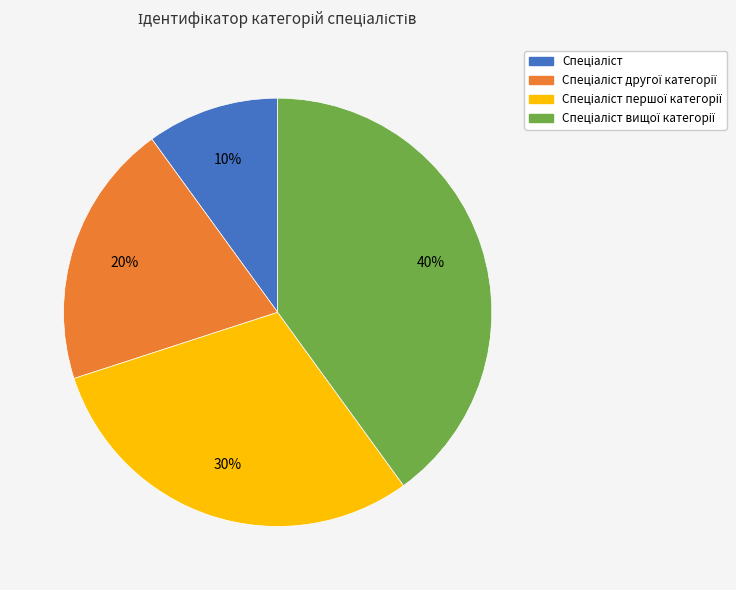

Is there any slice that represents more than half of the pie?

No